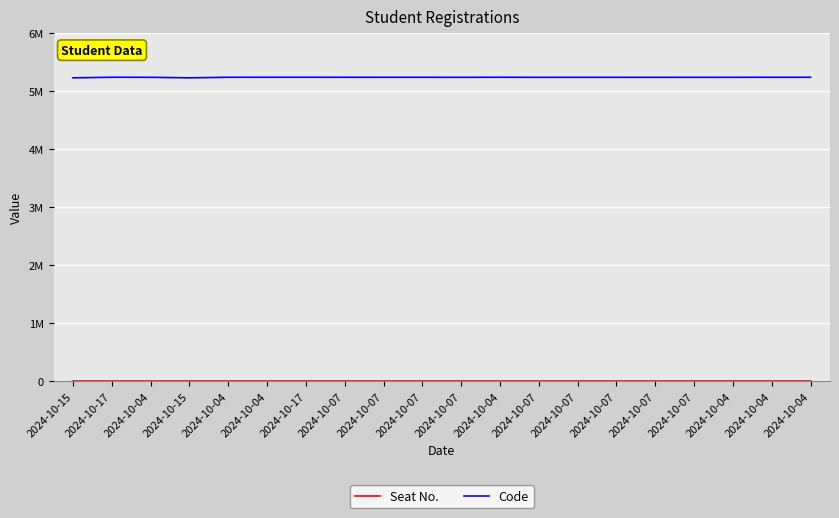

Which category has the lowest value in the Seat No. series?

2024-10-15